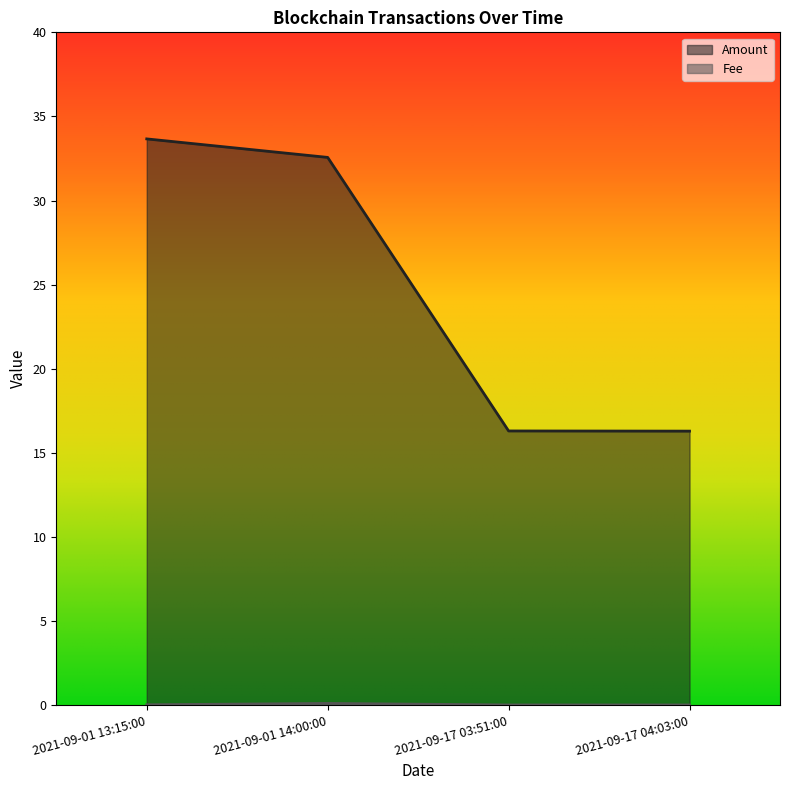

Which label corresponds to the largest value in the chart?

2021-09-01 13:15:00